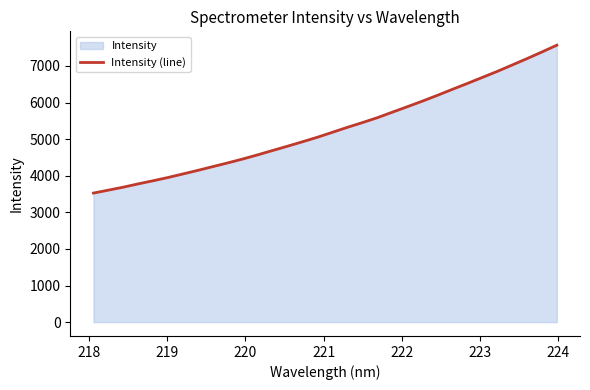

What is the difference between the maximum and minimum values?

4040.9